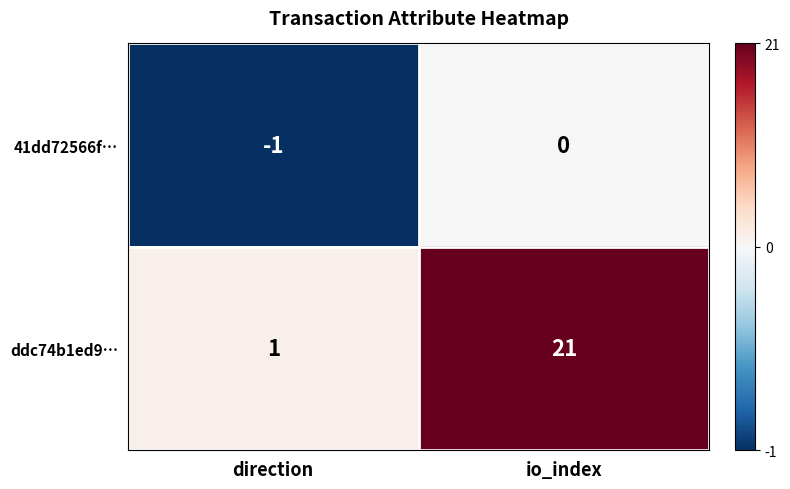

Is it true that 41dd72566f… equals -2 at direction?

False